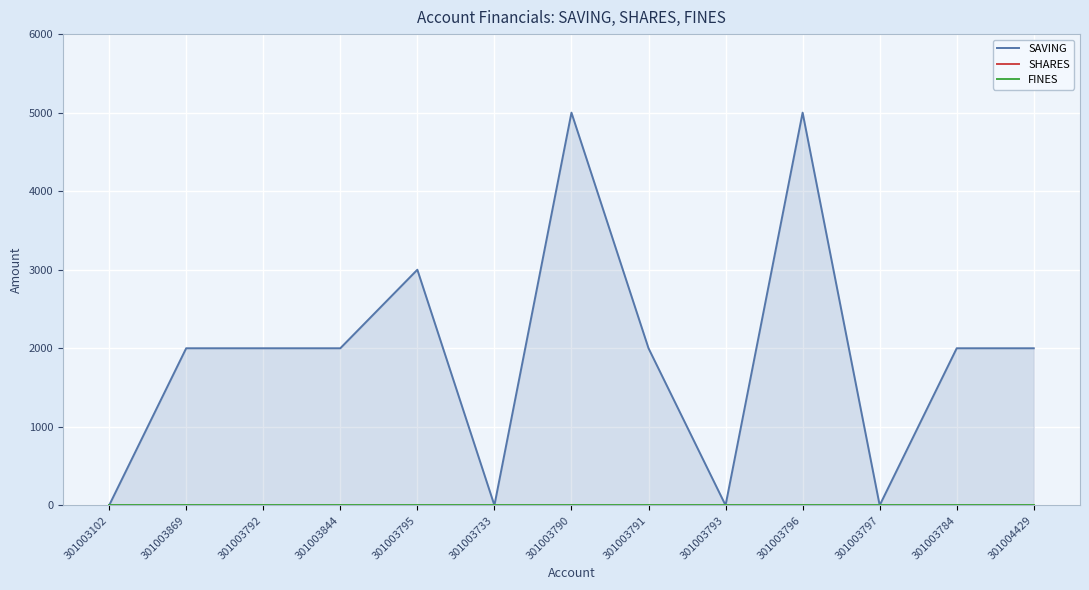

Which series changed the most between 301003792 and 301003733?

SAVING